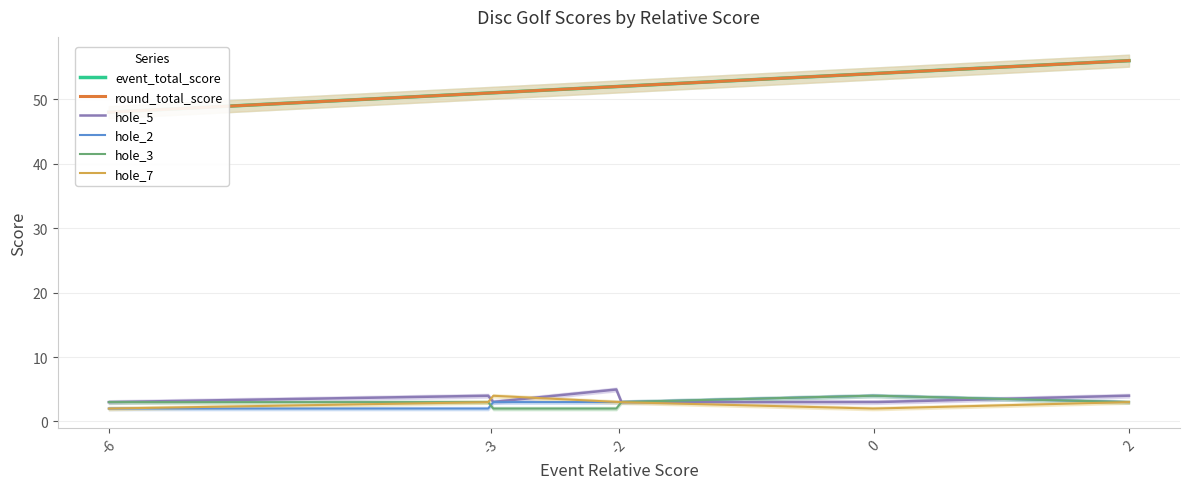

Count the hole_2 values in the range 2 to 3.

6